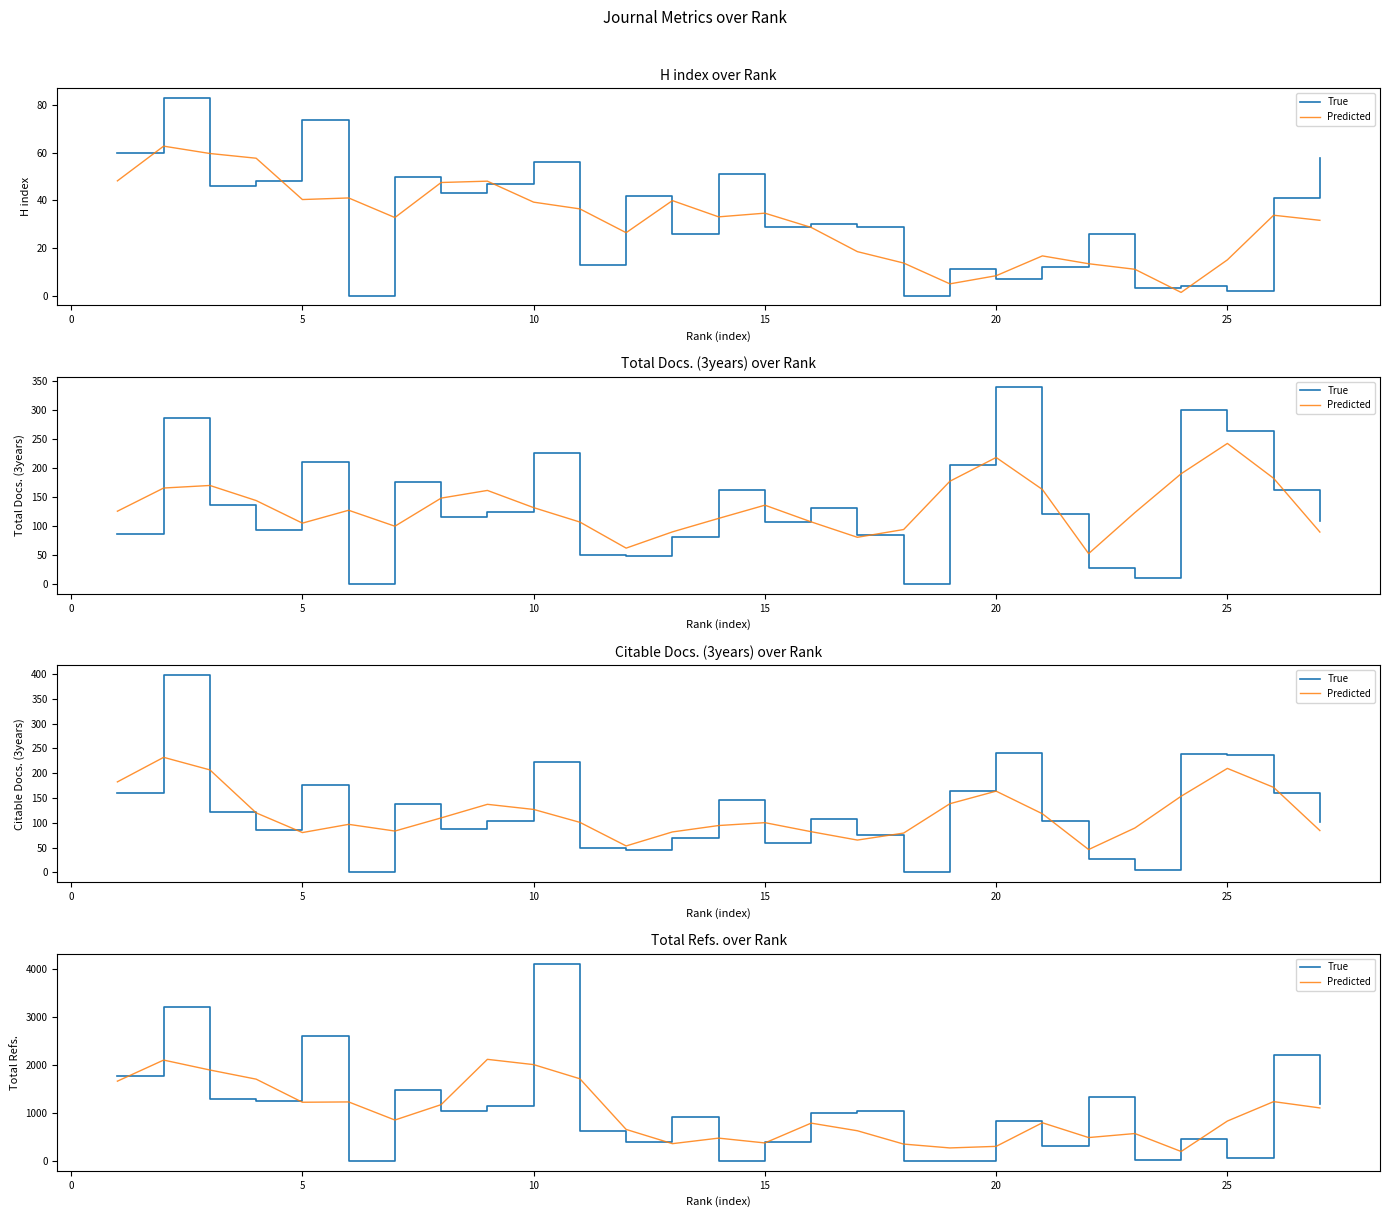

Which series has the largest total across all categories?

True